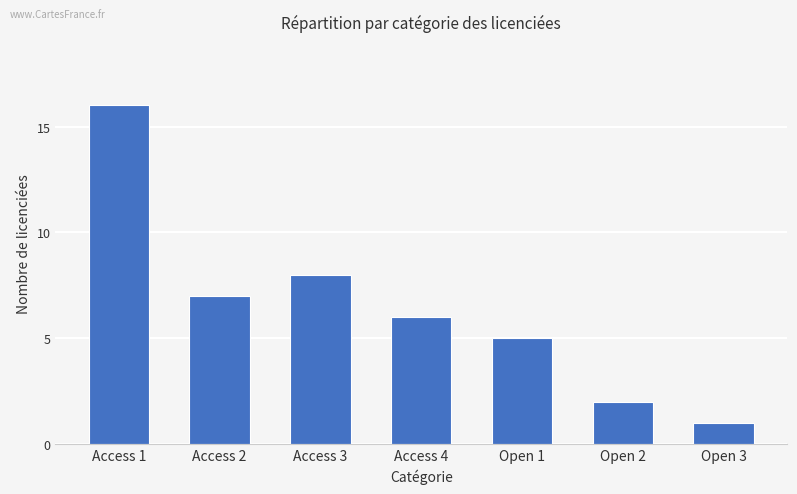

List the labels in order of value, largest first.

Access 1, Access 3, Access 2, Access 4, Open 1, Open 2, Open 3